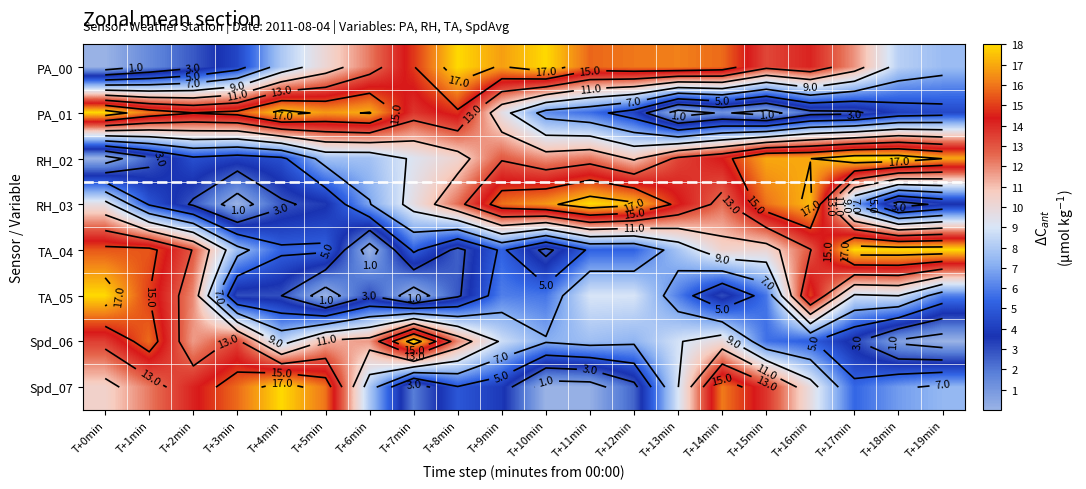

Which series has the largest range (max minus min)?

PA_00